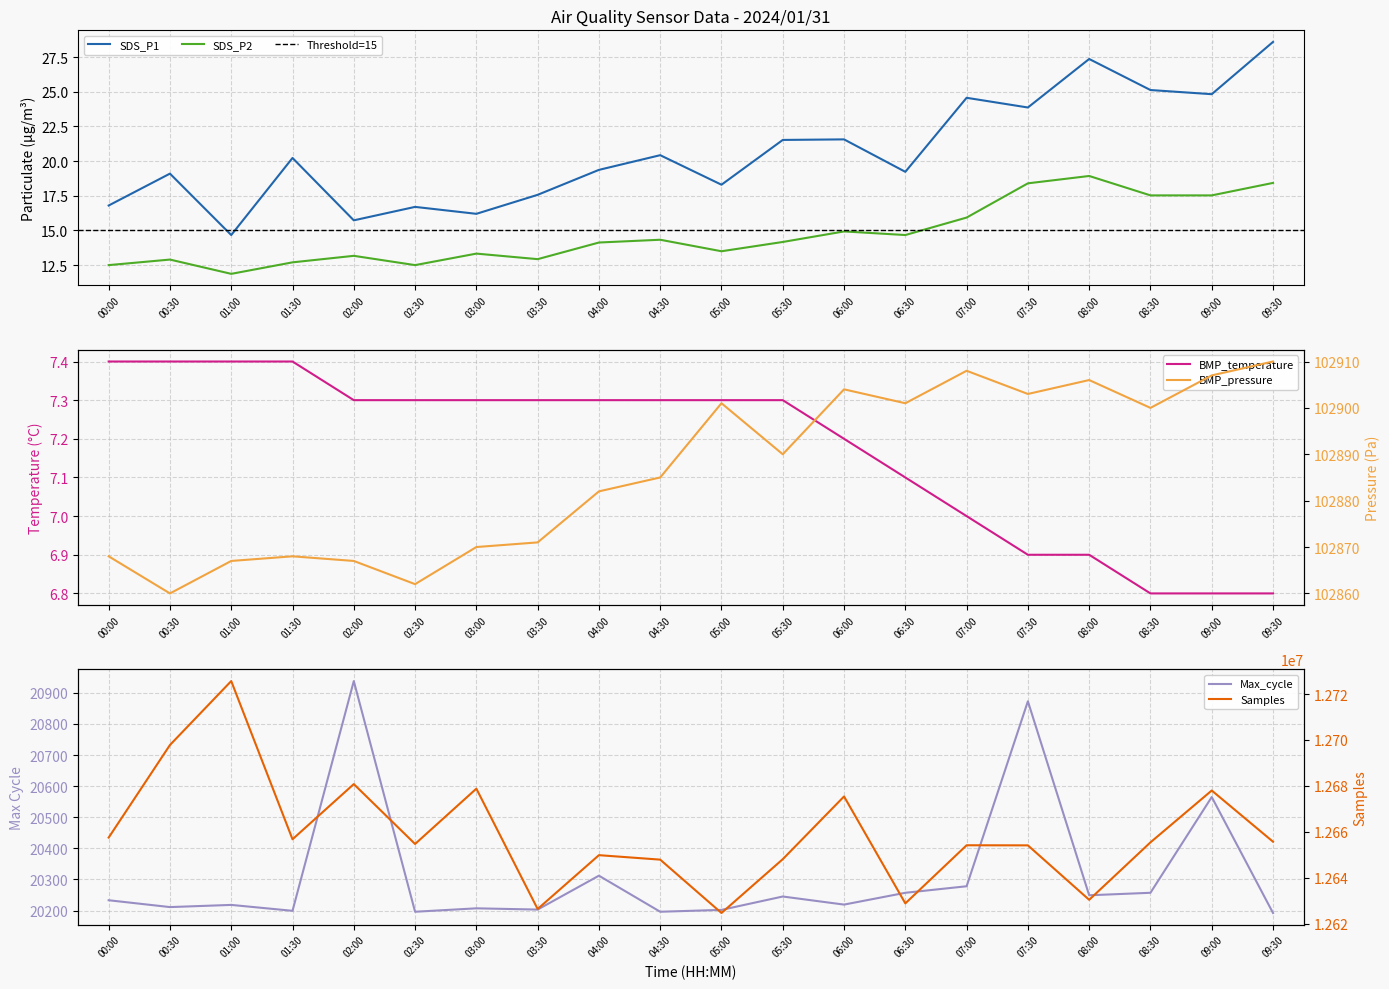

How many lines are shown in the chart?

6